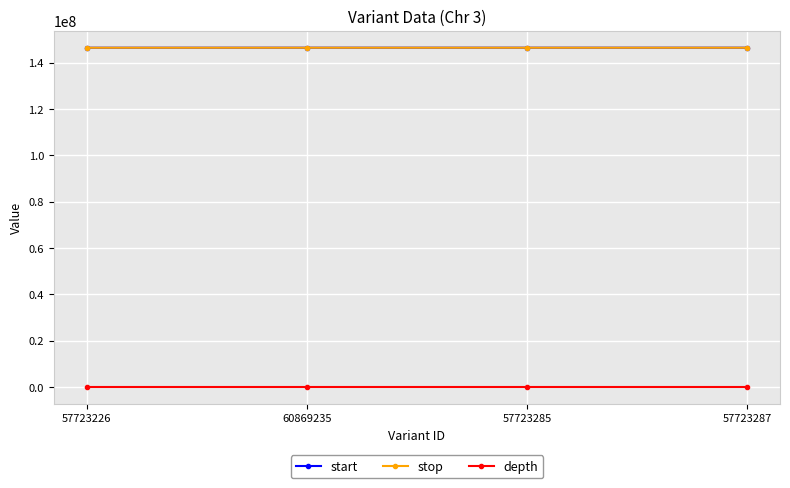

True or false: stop has a value of 146549706 at 57723226.

True